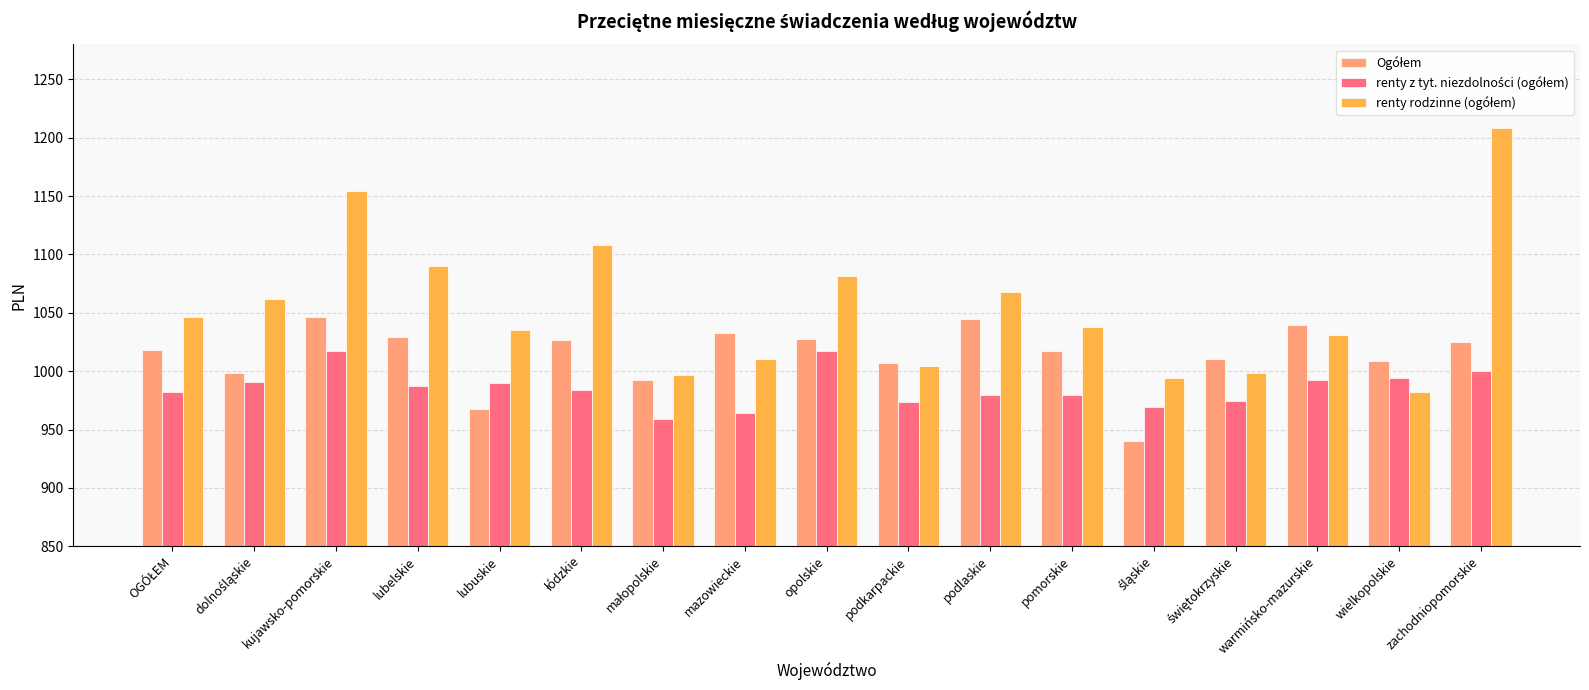

What is the total value across all series at kujawsko-pomorskie?

3218.1